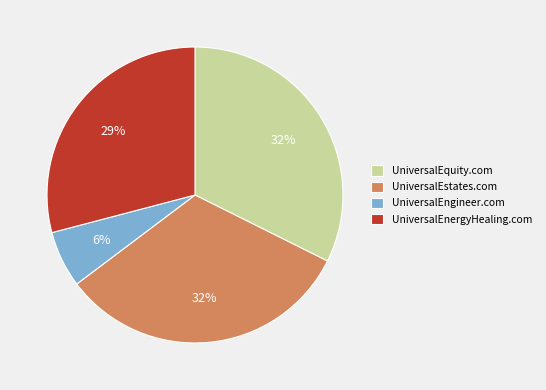

Is UniversalEnergyHealing.com the majority of the pie?

No